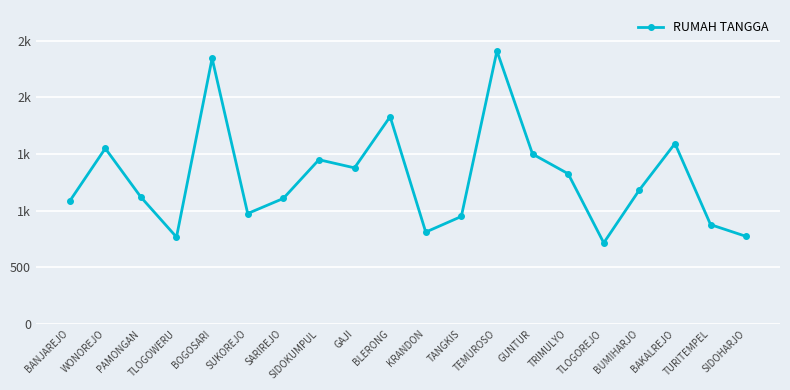

Reading left to right, transcribe all the data shown in this chart.

1083	1549	1119	766	2344	974	1107	1449	1377	1829	810	948	2409	1499	1325	715	1182	1592	876	772